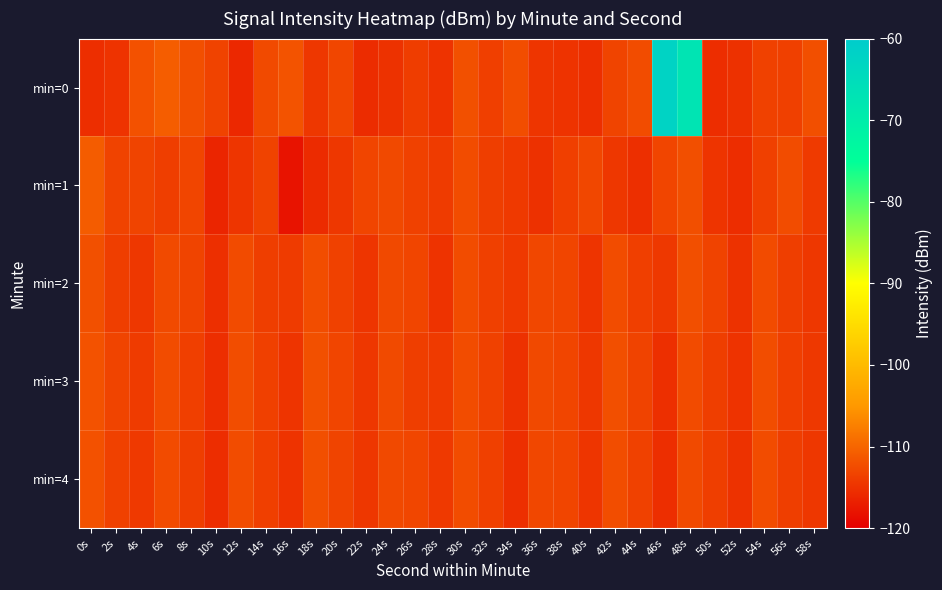

Between 58s and 18s, which is larger?

58s